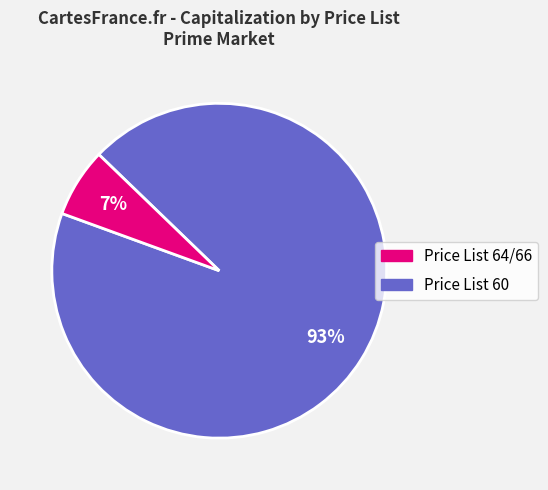

To the nearest percent, what is the average slice percentage?

50%